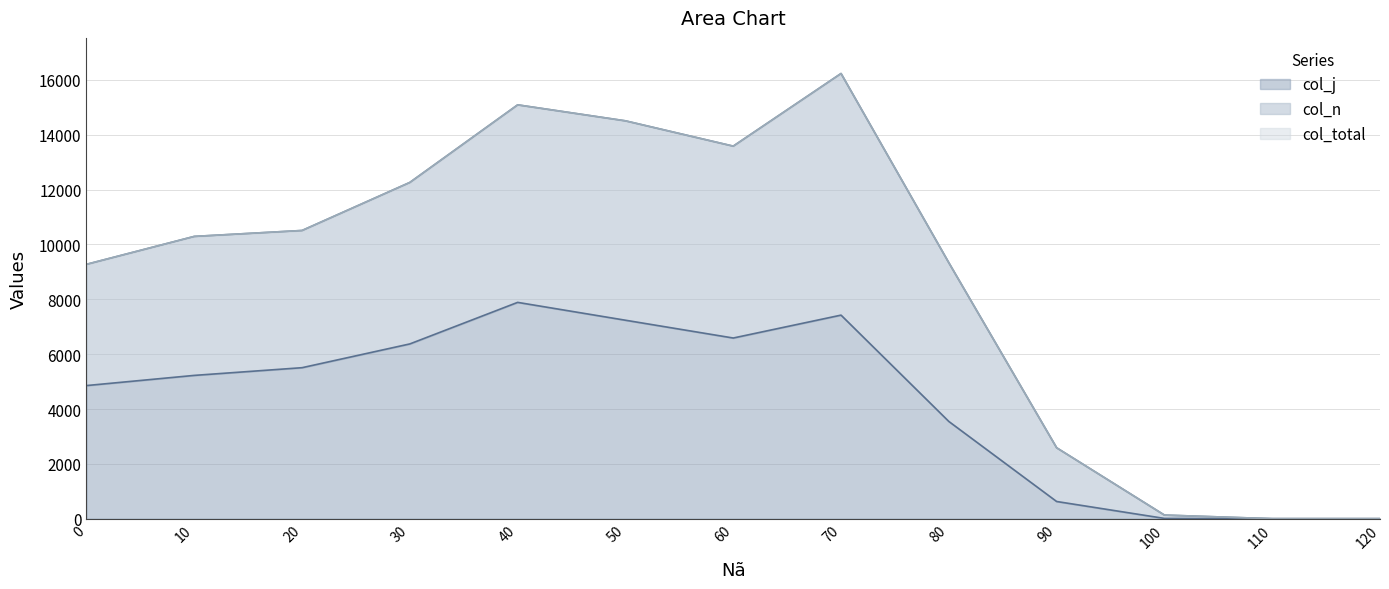

At which category is the sum across all series the highest?

70